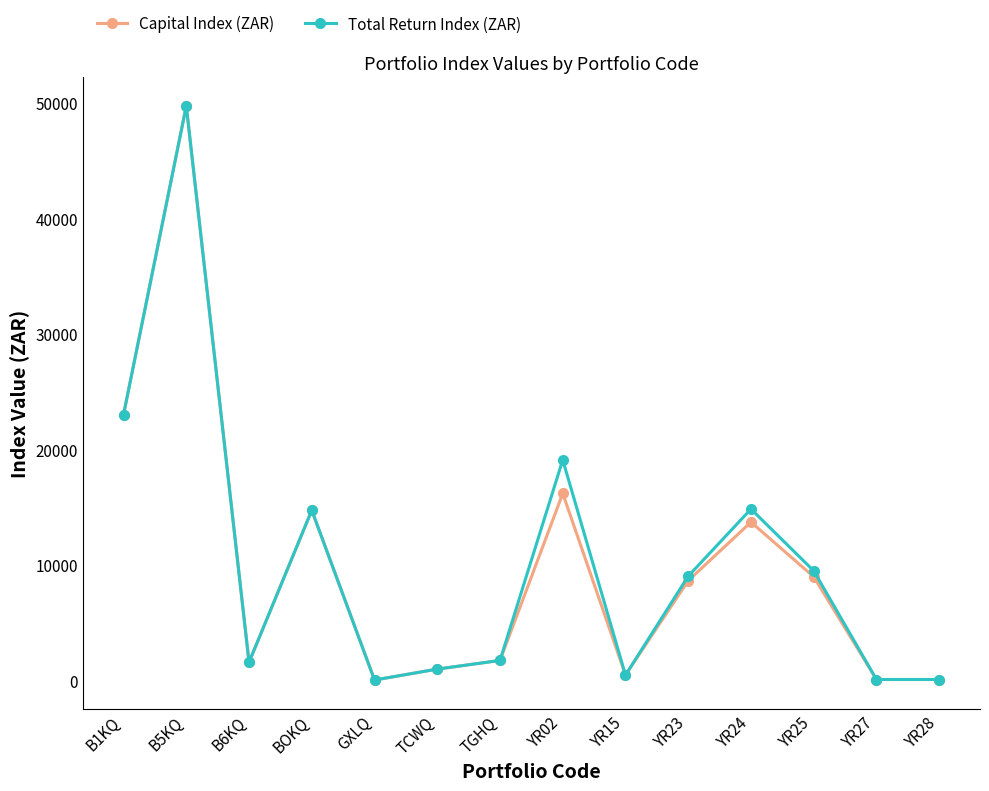

Where is the first local maximum for Capital Index (ZAR)?

B5KQ